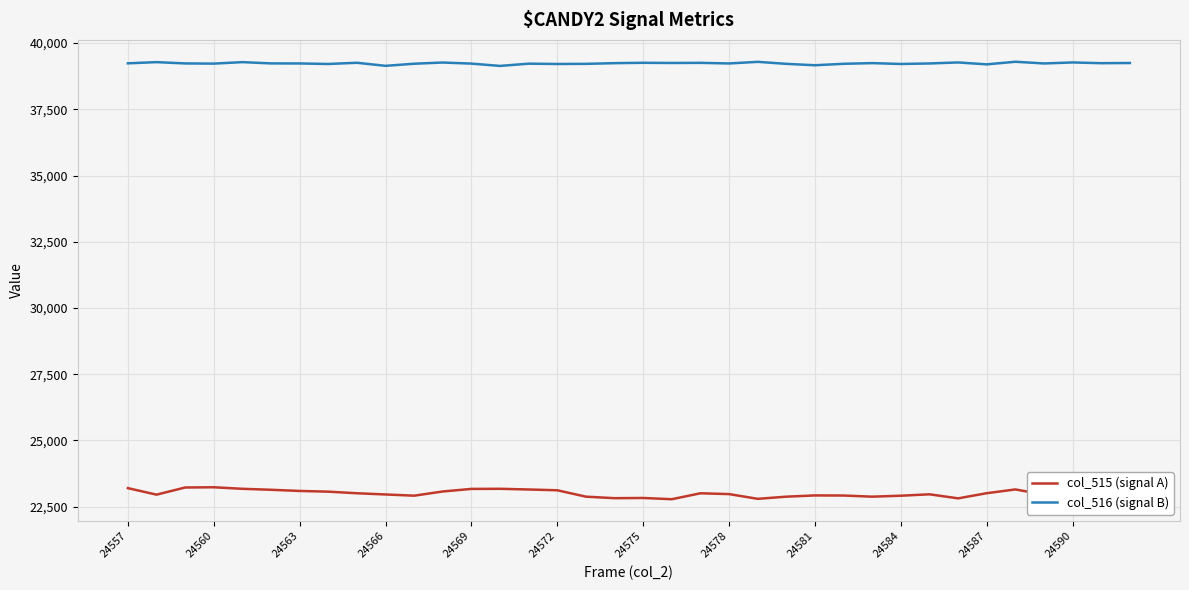

What is the difference between the maximum and minimum values in the col_515 (signal A) series?

451